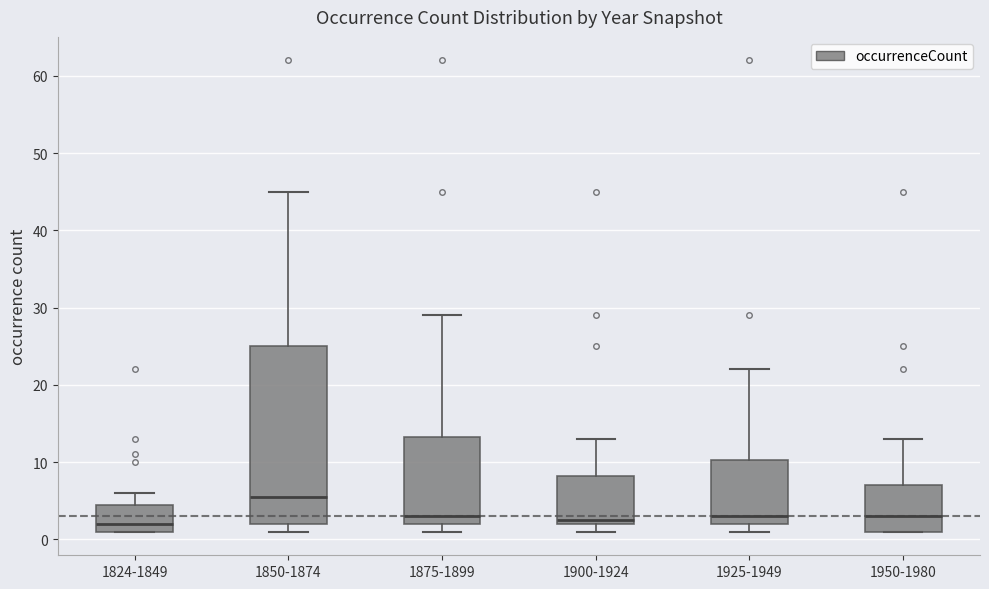

Where is the lower edge of the box for 1850-1874 on the y-axis? The values are not printed on the chart, so give them approximately, as read against the axis.

2